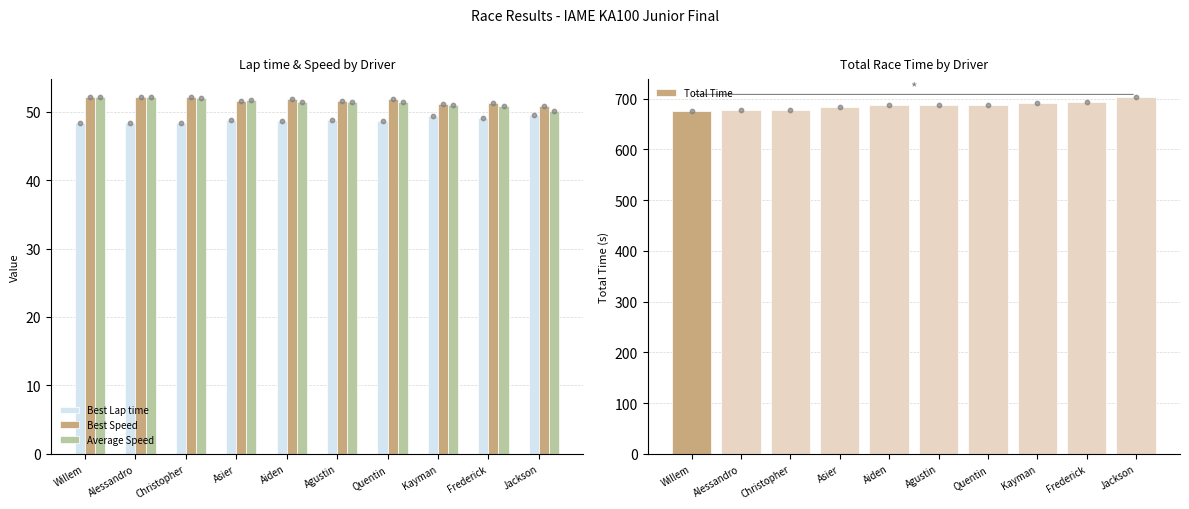

Which series has the largest Y range (max minus min)?

Total Time